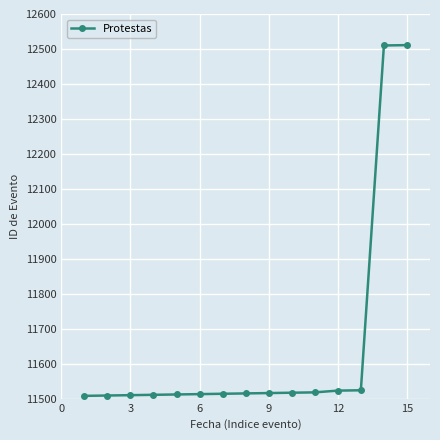

What is the difference between the maximum and minimum values?

1003